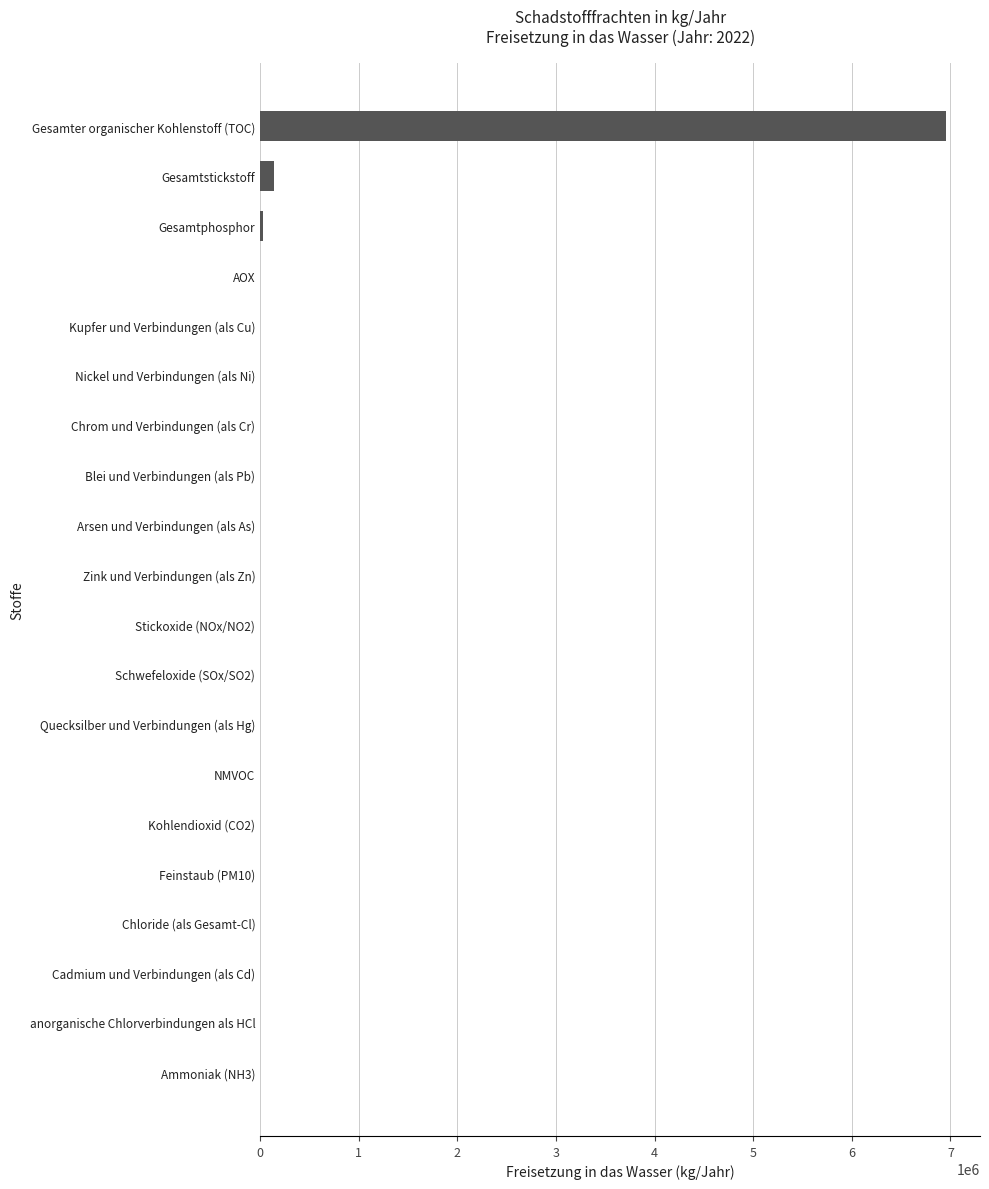

Does the chart contain stacked bars?

No